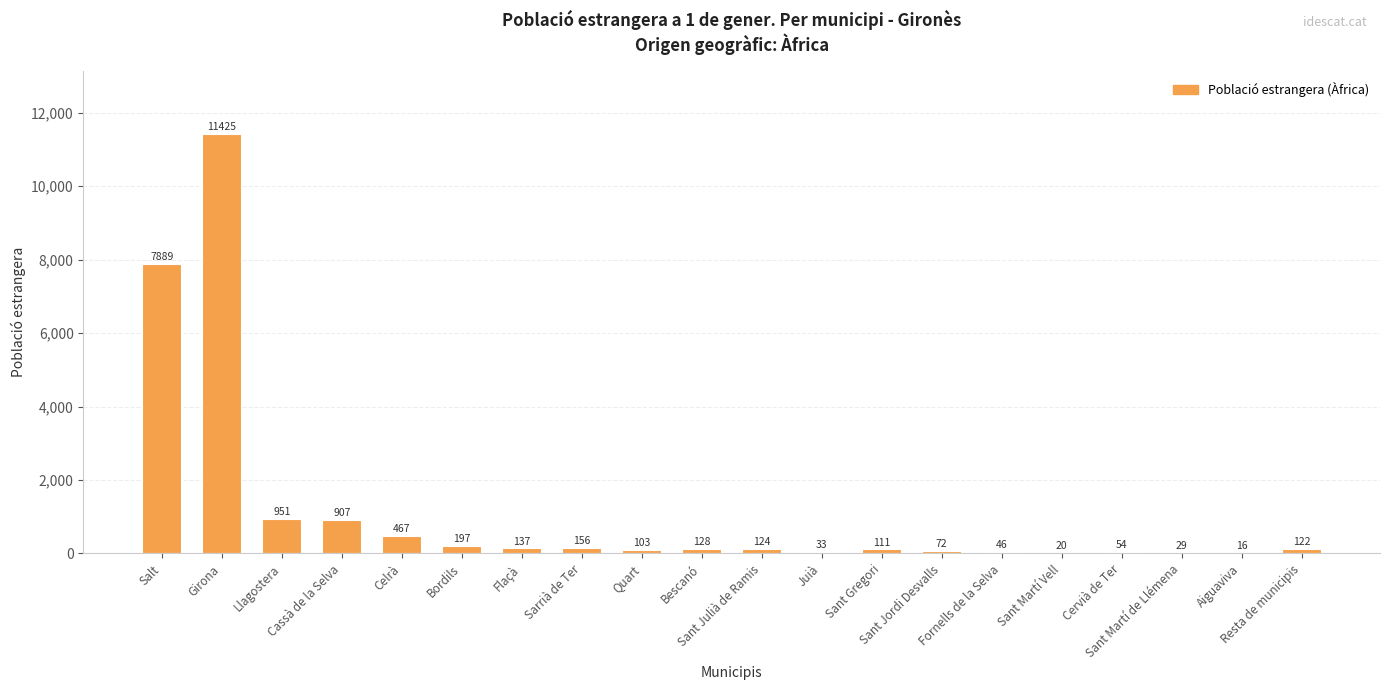

Are the bars horizontal?

No